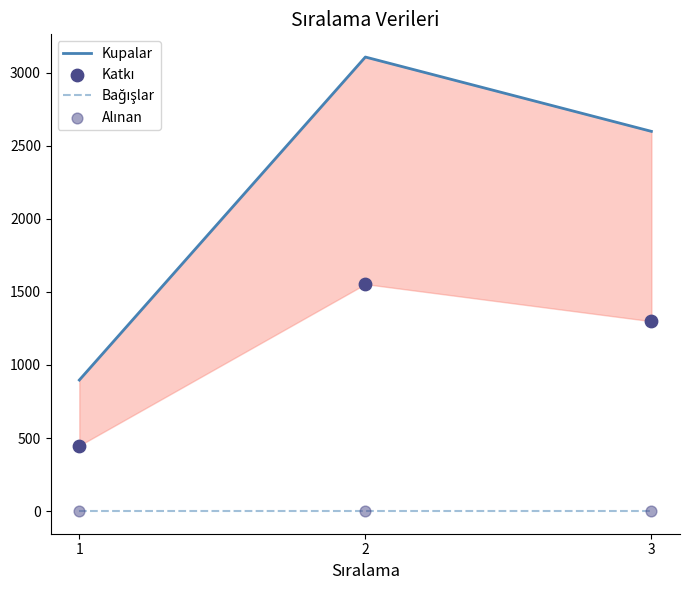

Which series reaches the minimum Y coordinate?

Bağışlar